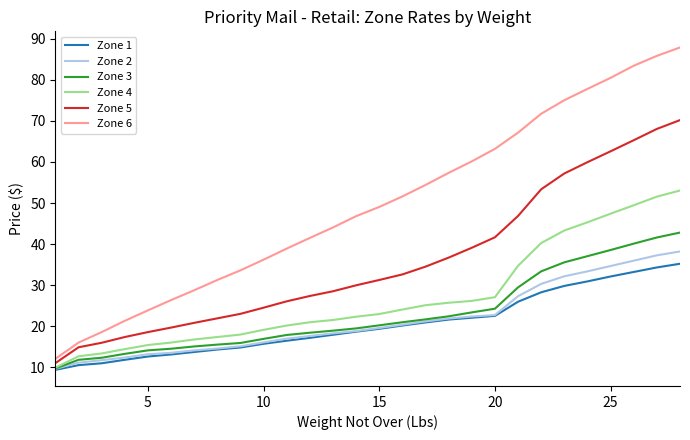

Which series has the largest range (max minus min)?

Zone 6